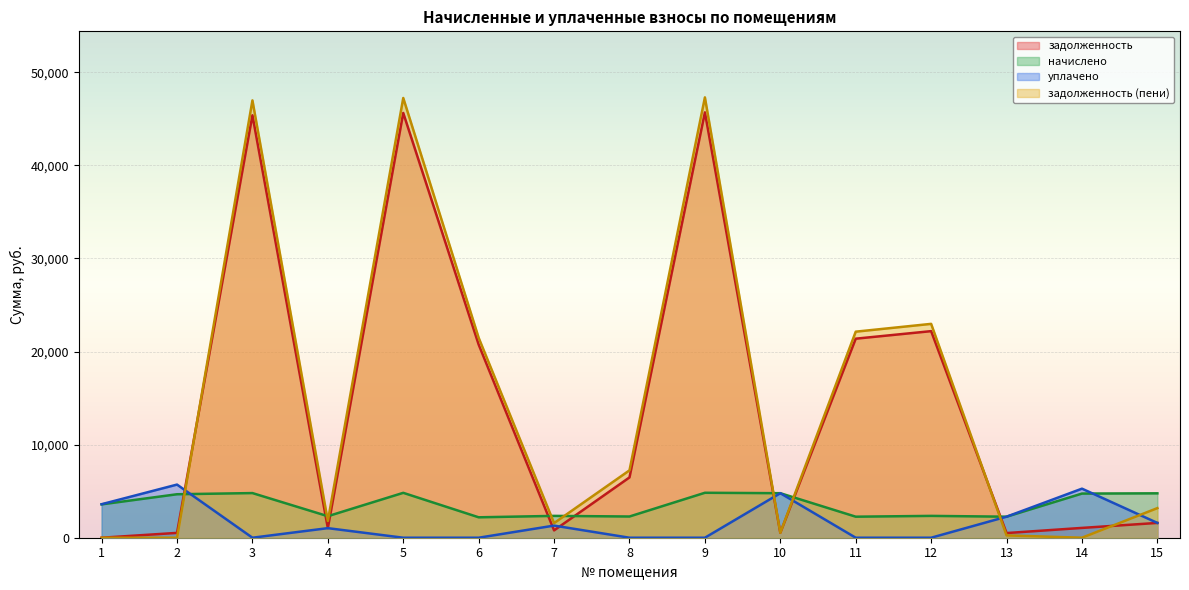

The value of задолженность at 9 is 20941.5. True or false?

False